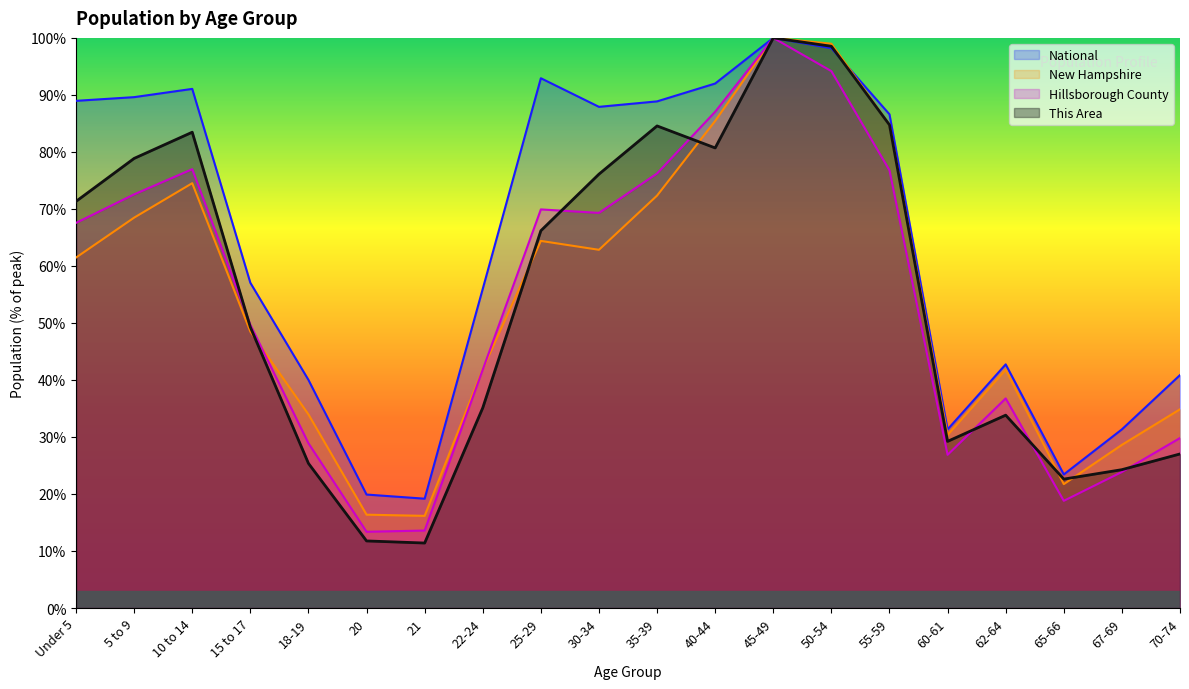

What is the difference between the National values at 60-61 and 5 to 9?

58.3